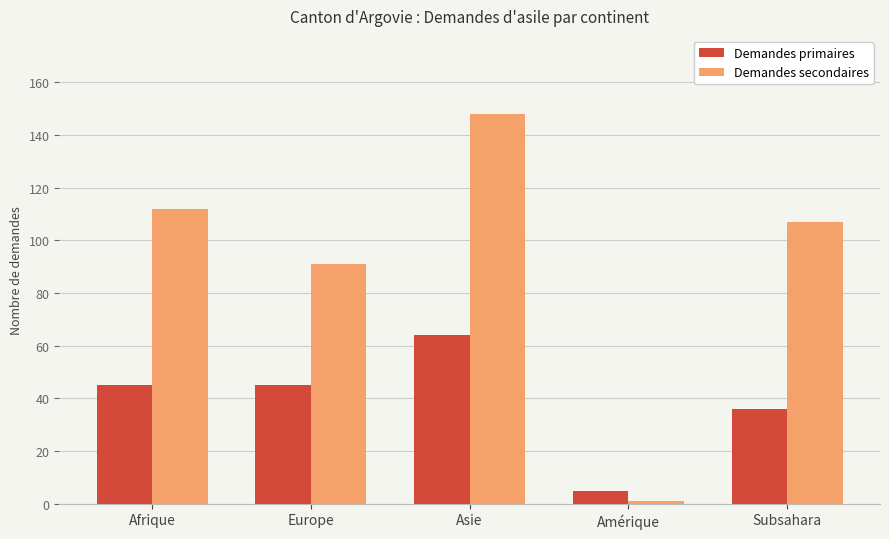

Rank the categories by Demandes secondaires value from highest to lowest.

Asie, Afrique, Subsahara, Europe, Amérique